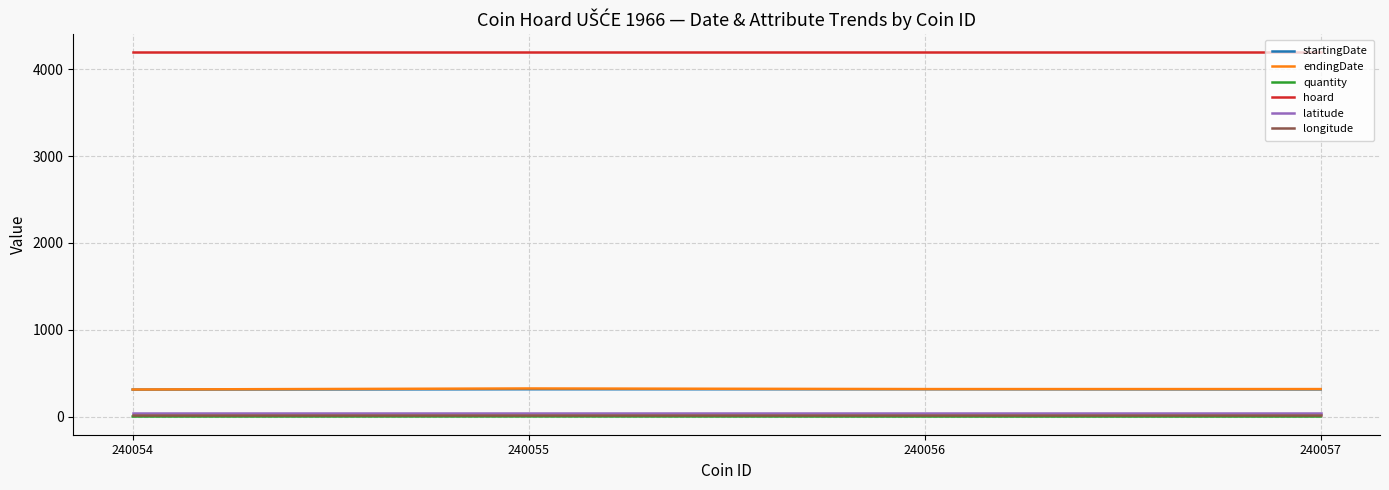

Which series has the largest total across all categories?

hoard